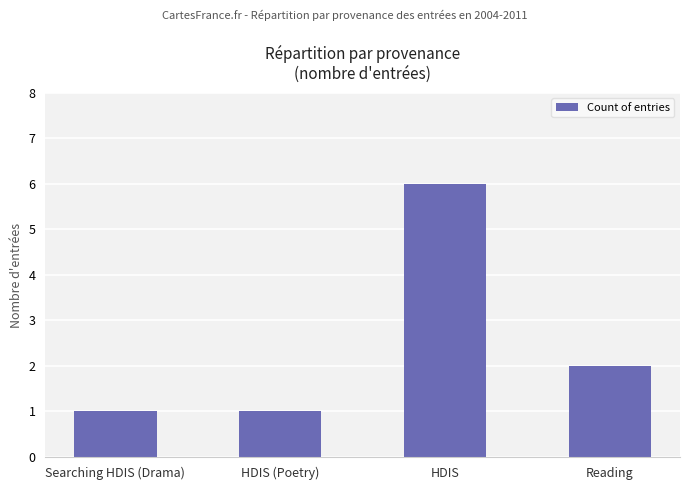

What is the sum of the values at HDIS and HDIS (Poetry)?

7